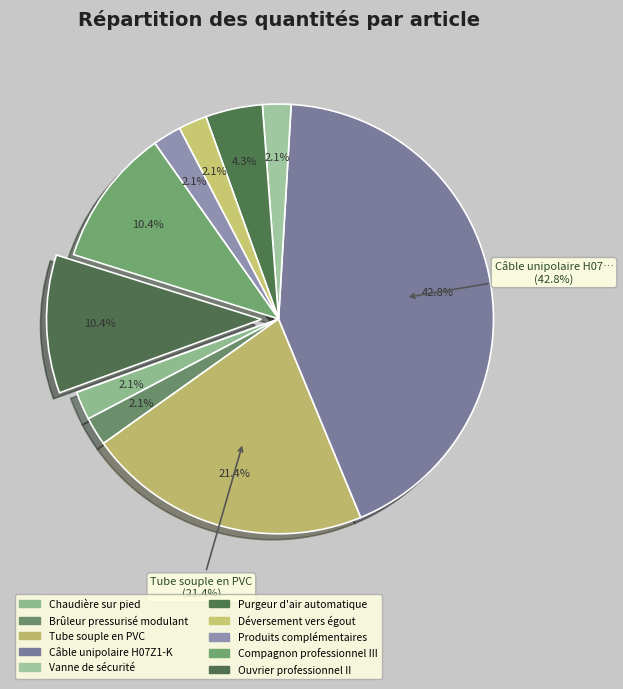

Which has a higher value, Produits complémentaires or Compagnon professionnel III?

Compagnon professionnel III